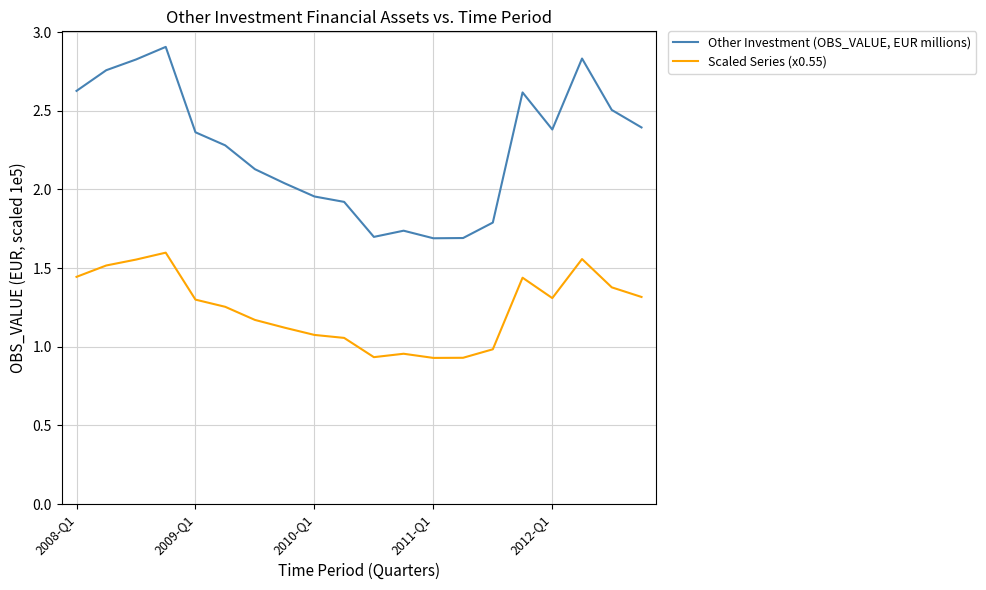

True or false: Scaled Series (x0.55) and Other Investment (OBS_VALUE, EUR millions) cross at least once.

False